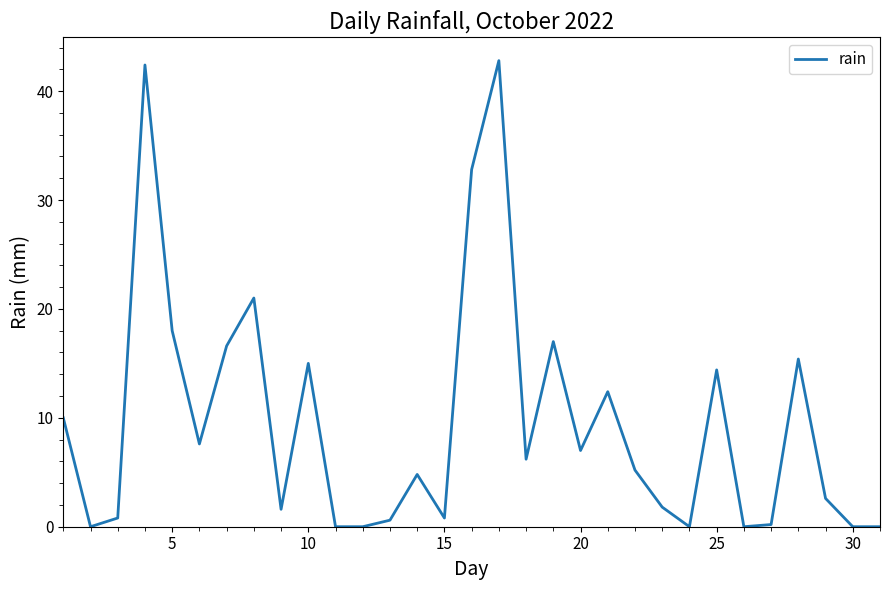

What is the difference between the maximum and minimum values?

42.8